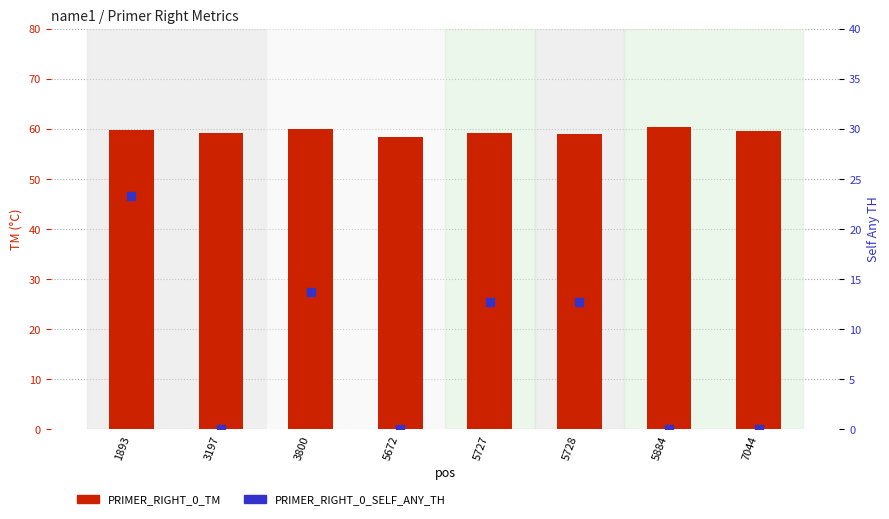

Which series has the largest Y range (max minus min)?

PRIMER_RIGHT_0_SELF_ANY_TH